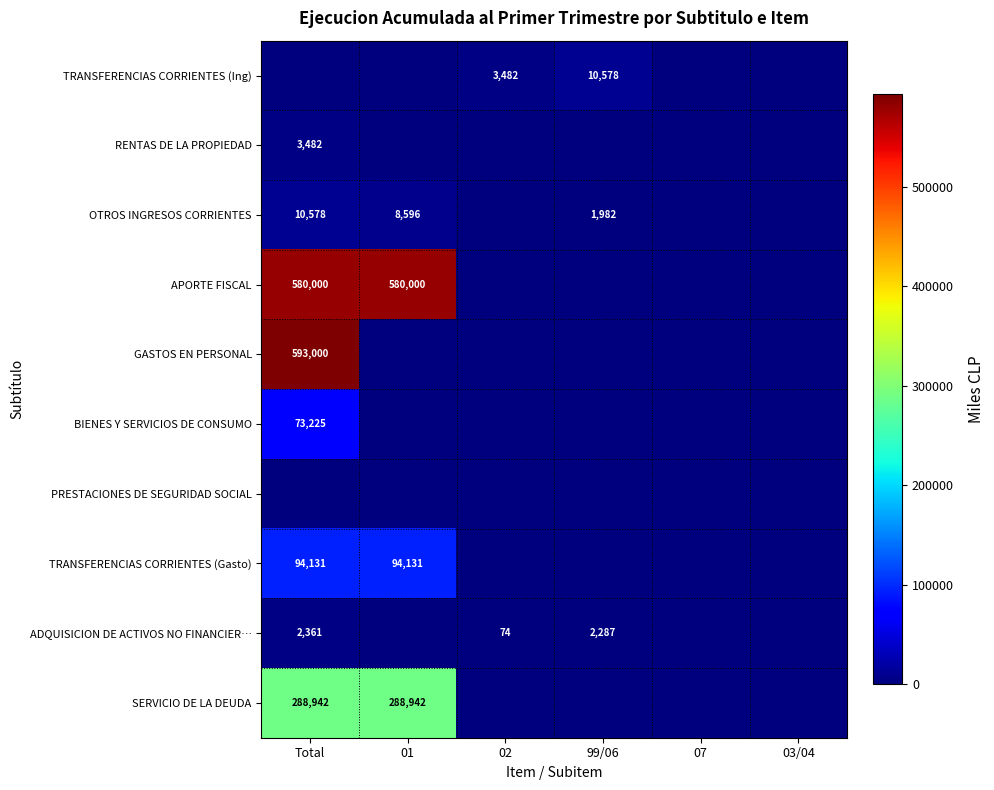

Is it true that TRANSFERENCIAS CORRIENTES (Gasto) equals 135317 at Total?

False